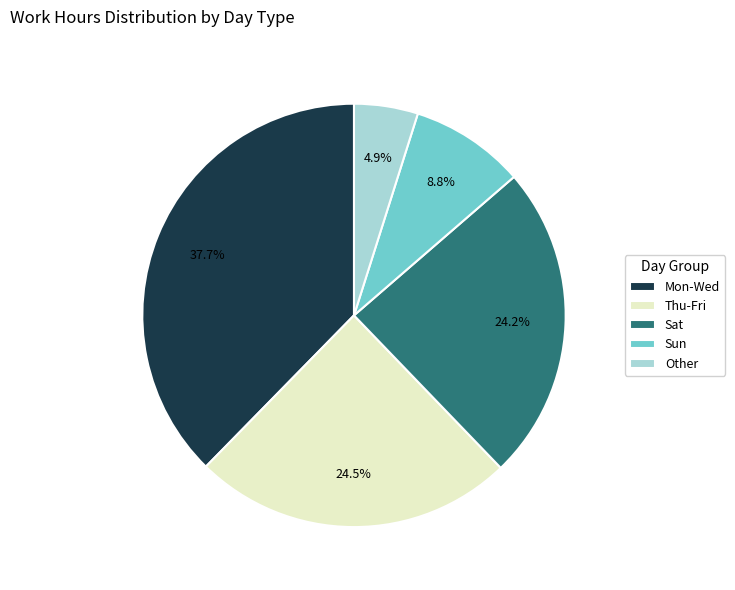

How much of the chart is everything except Thu-Fri?

75.5%